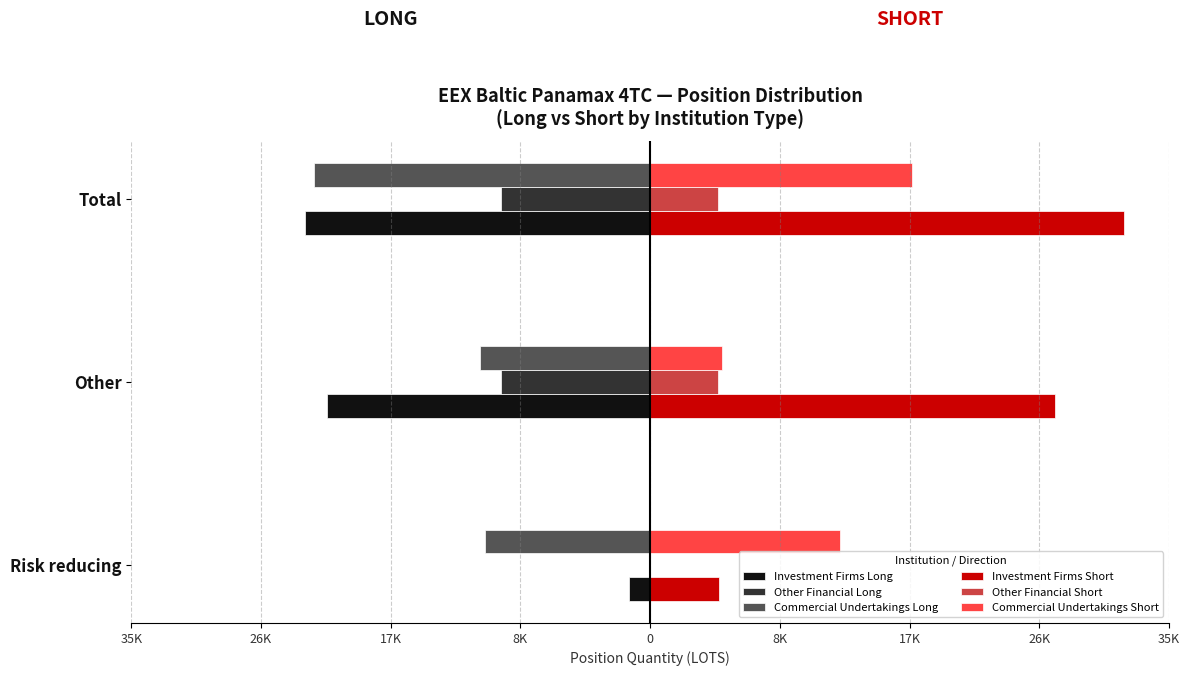

What are all the series names shown in the legend?

Investment Firms Long, Other Financial Long, Commercial Undertakings Long, Investment Firms Short, Other Financial Short, Commercial Undertakings Short